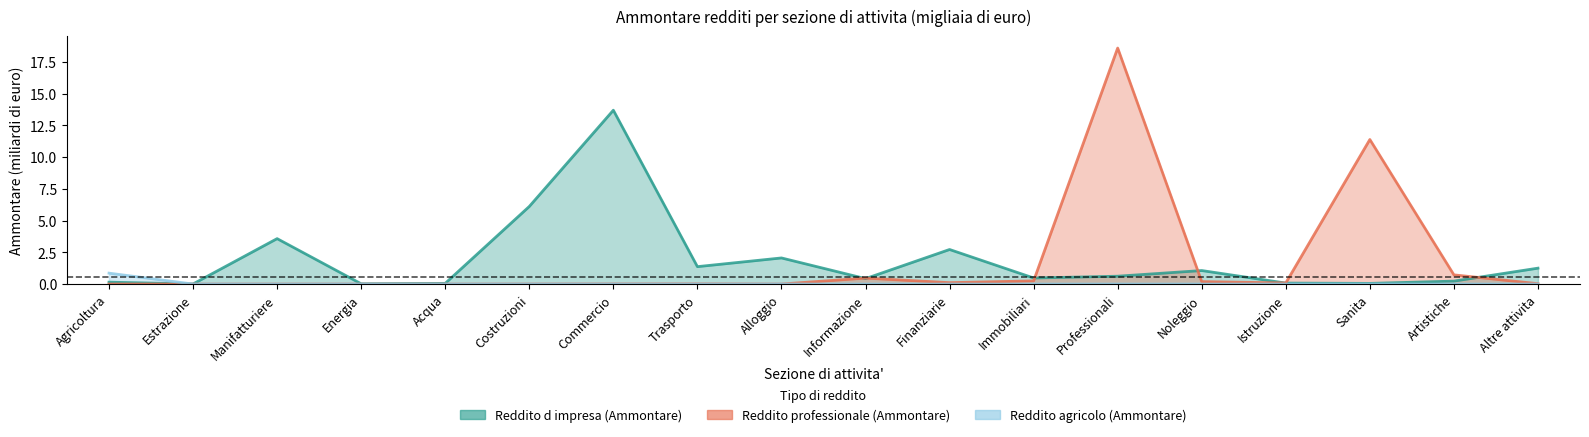

Rank the series by their maximum value, from highest to lowest.

Reddito professionale (Ammontare), Reddito d impresa (Ammontare), Reddito agricolo (Ammontare)